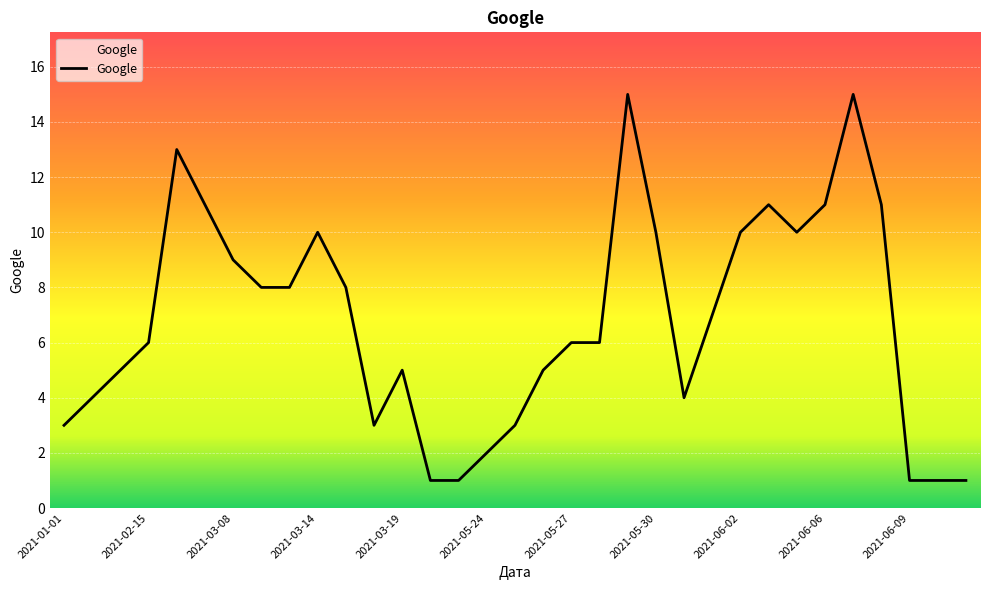

Is this an area chart (filled region under the line)?

No